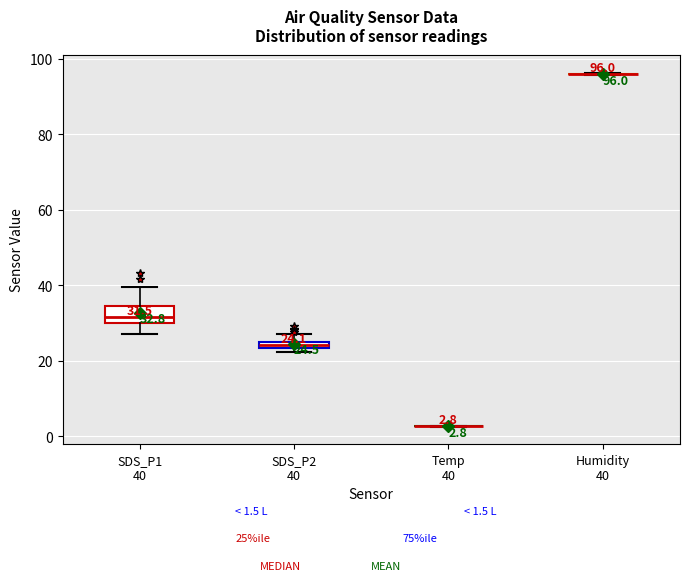

Comparing the boxes themselves (not the whiskers), which one is the tallest?

SDS_P1 40